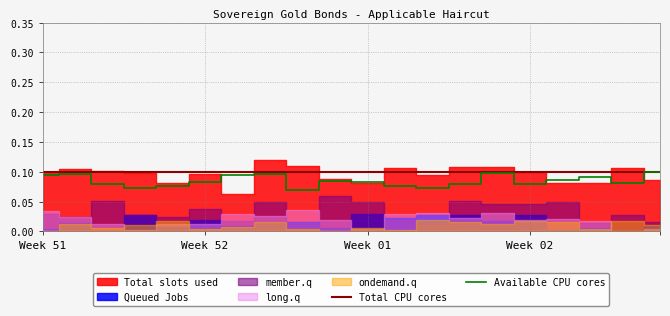

The value of Total CPU cores at Week 01 is 0.1. True or false?

True